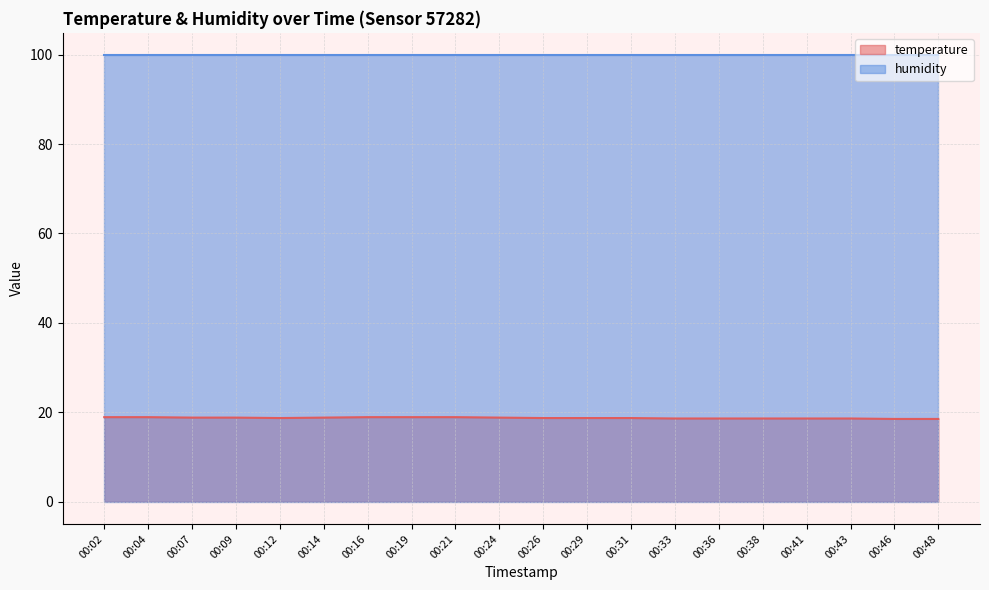

How many interior local valleys (lower than both neighbors) does the data have?

1